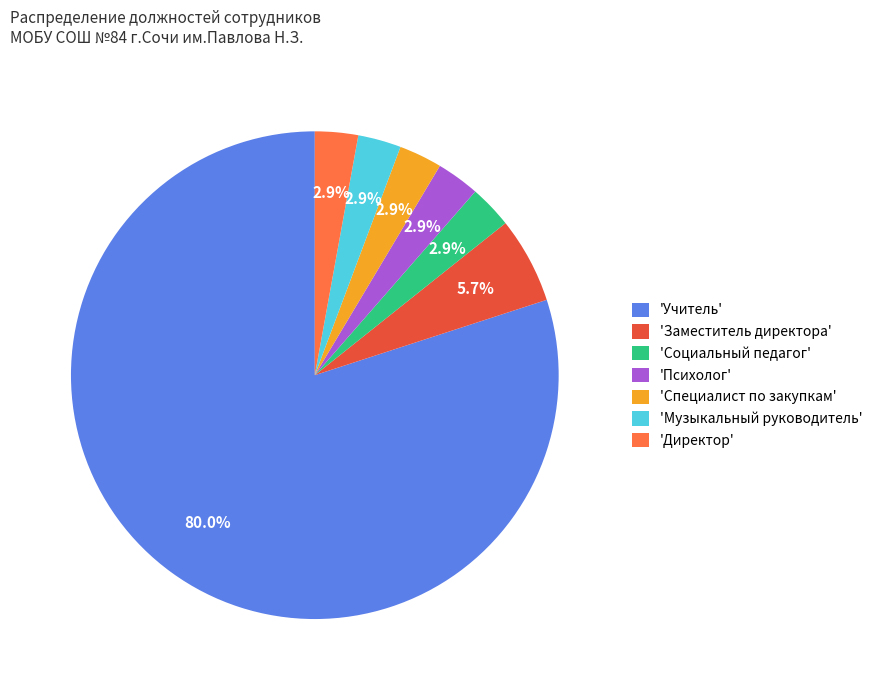

Is there a majority slice in this chart?

Yes